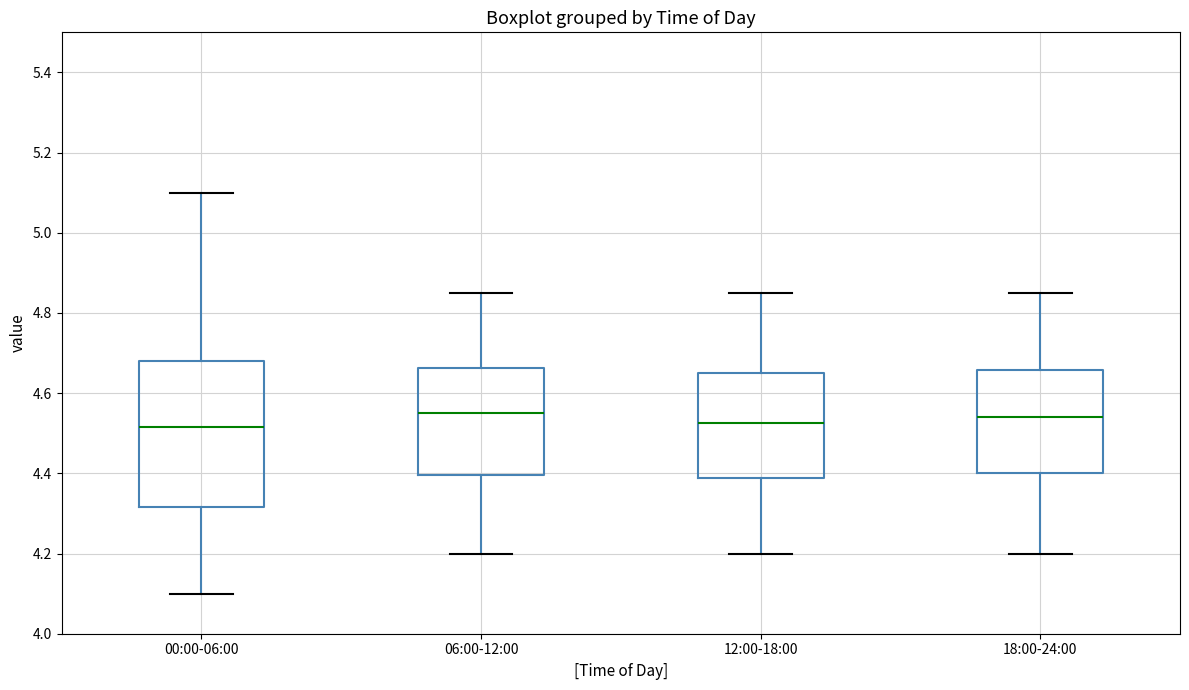

Comparing the boxes themselves (not the whiskers), which one is the tallest?

00:00-06:00